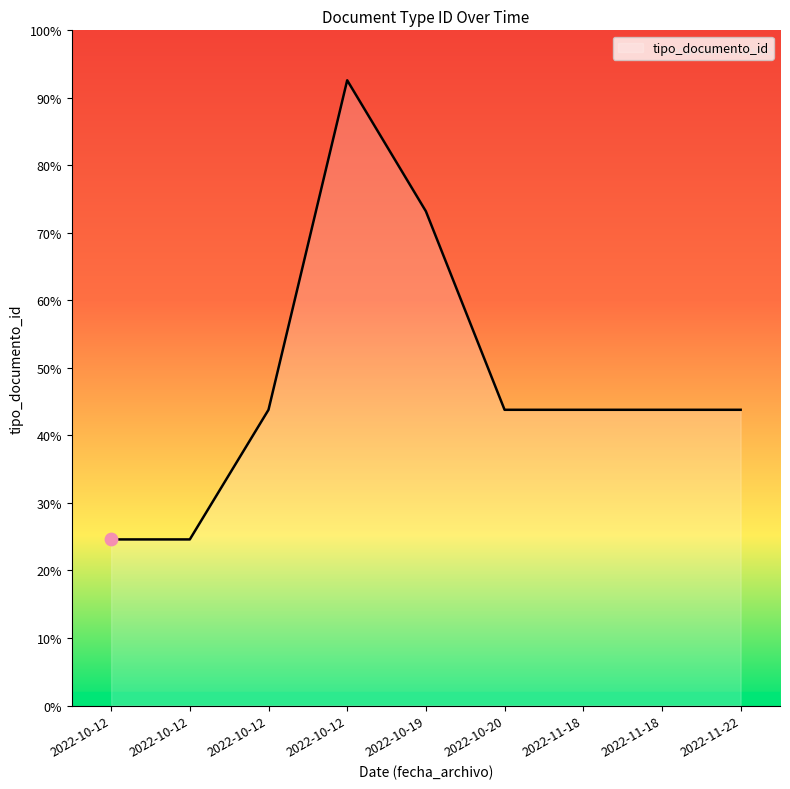

Does the chart have visible grid lines?

No